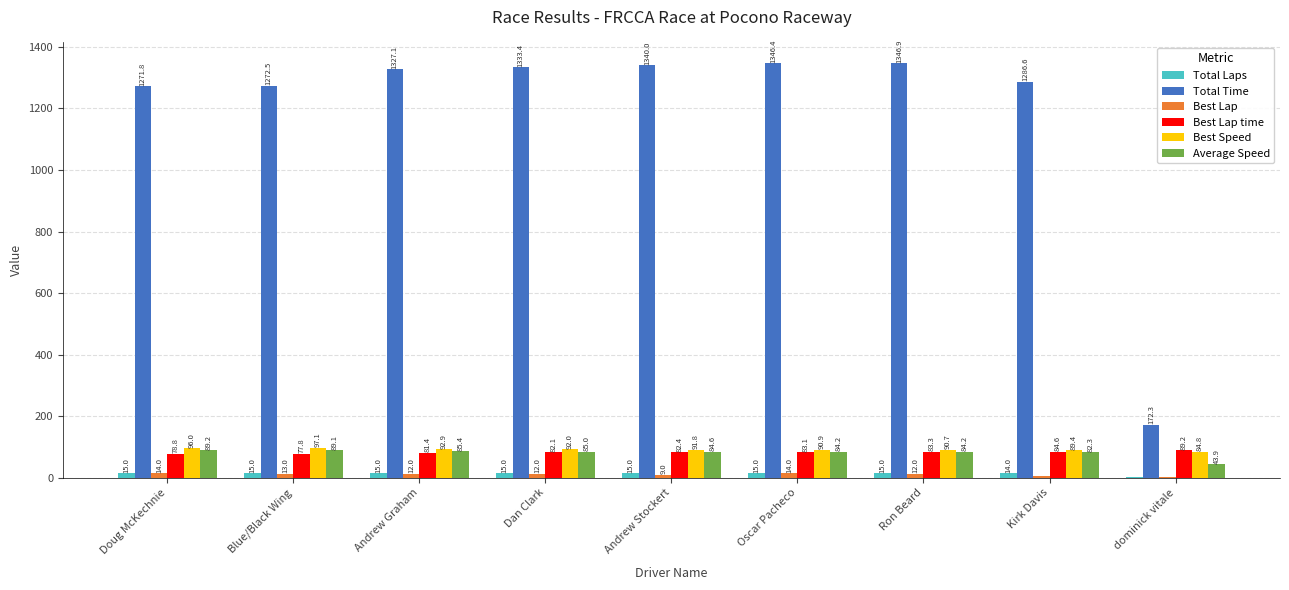

What is the total value across all series at Andrew Stockert?

1622.8